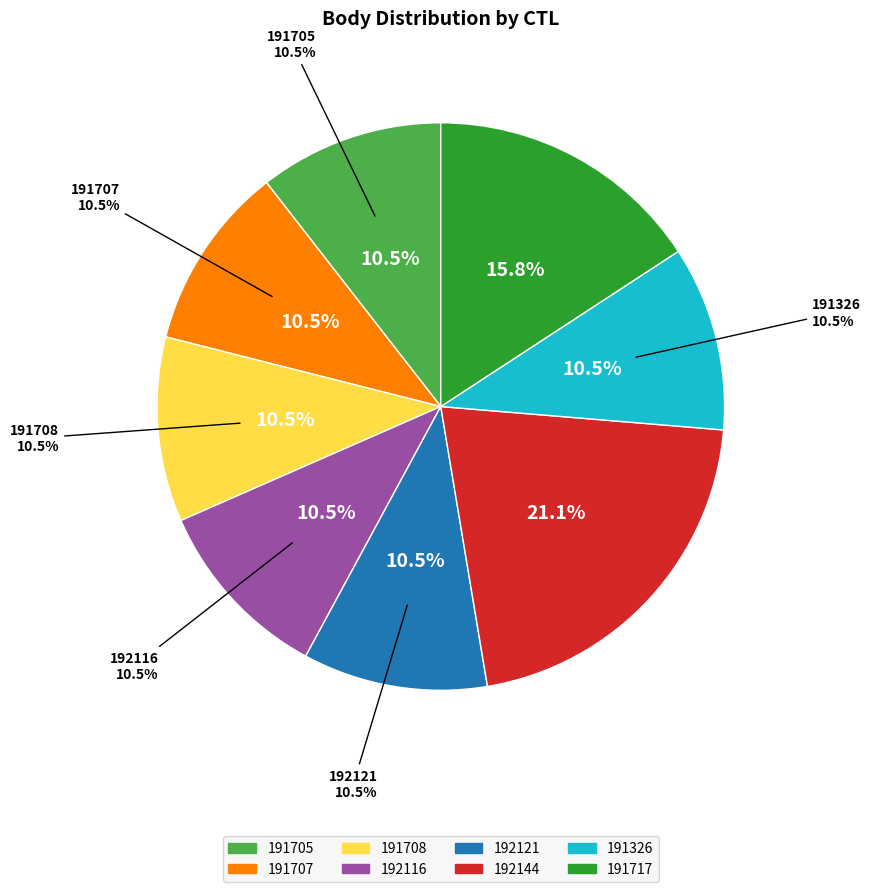

Is there a majority slice in this chart?

No